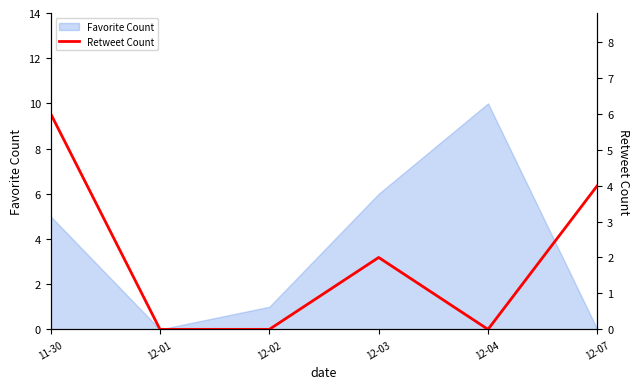

Where is the first local maximum?

12-03